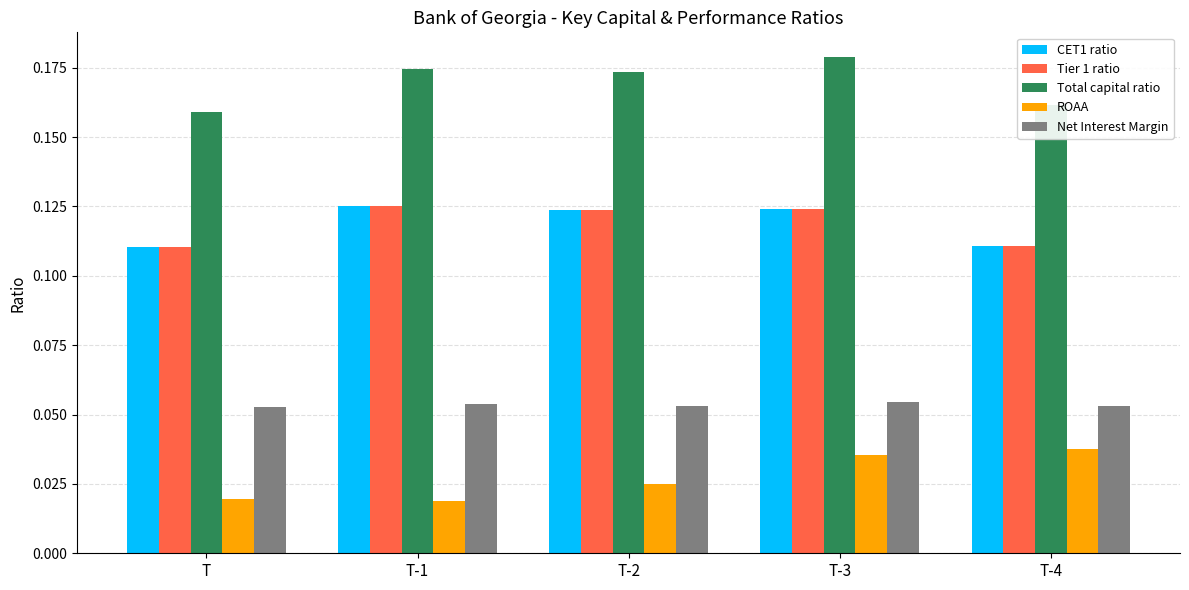

Count the Total capital ratio values in the range 0 to 1.

5